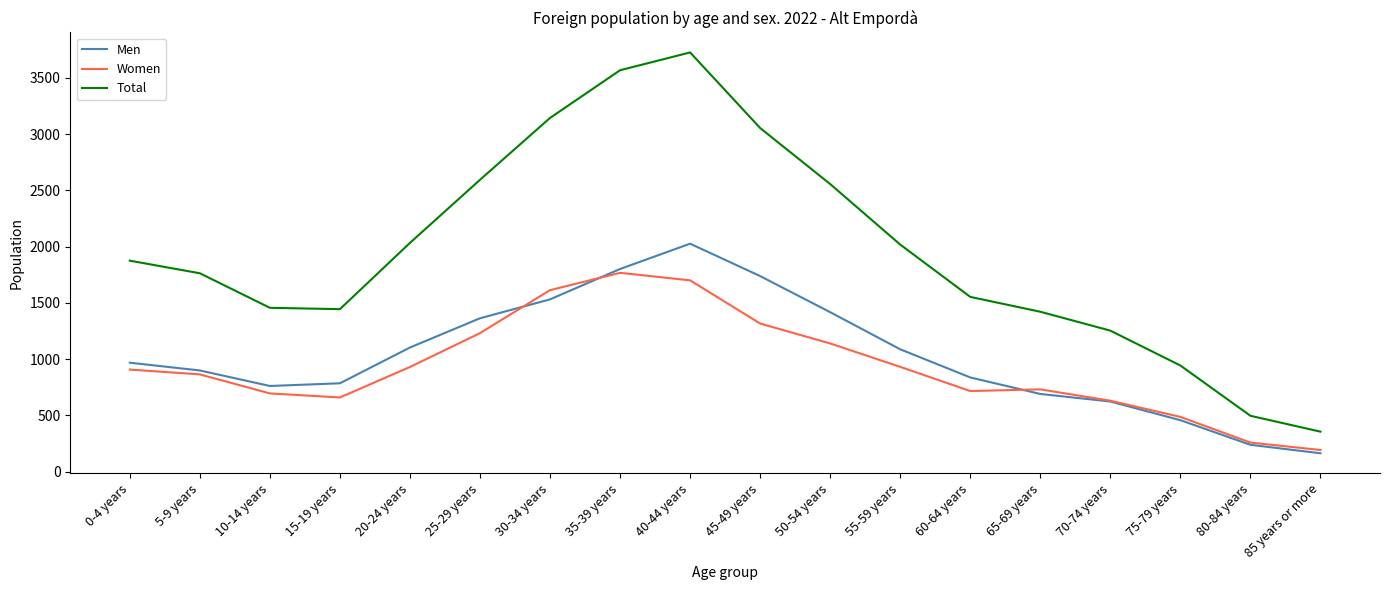

True or false: Men and Total cross at least once.

False